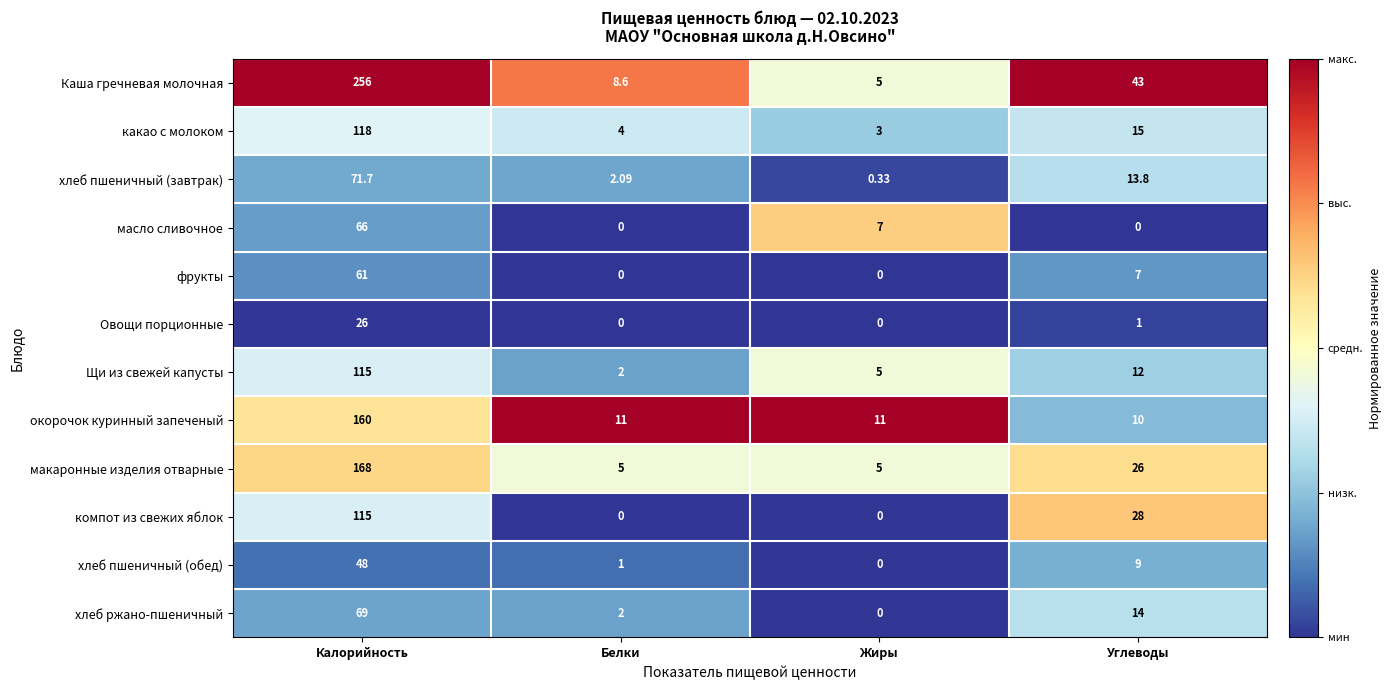

Rank the series at Углеводы from lowest to highest value.

масло сливочное, Овощи порционные, фрукты, хлеб пшеничный (обед), окорочок куринный запеченый, Щи из свежей капусты, хлеб пшеничный (завтрак), хлеб ржано-пшеничный, какао с молоком, макаронные изделия отварные, компот из свежих яблок, Каша гречневая молочная